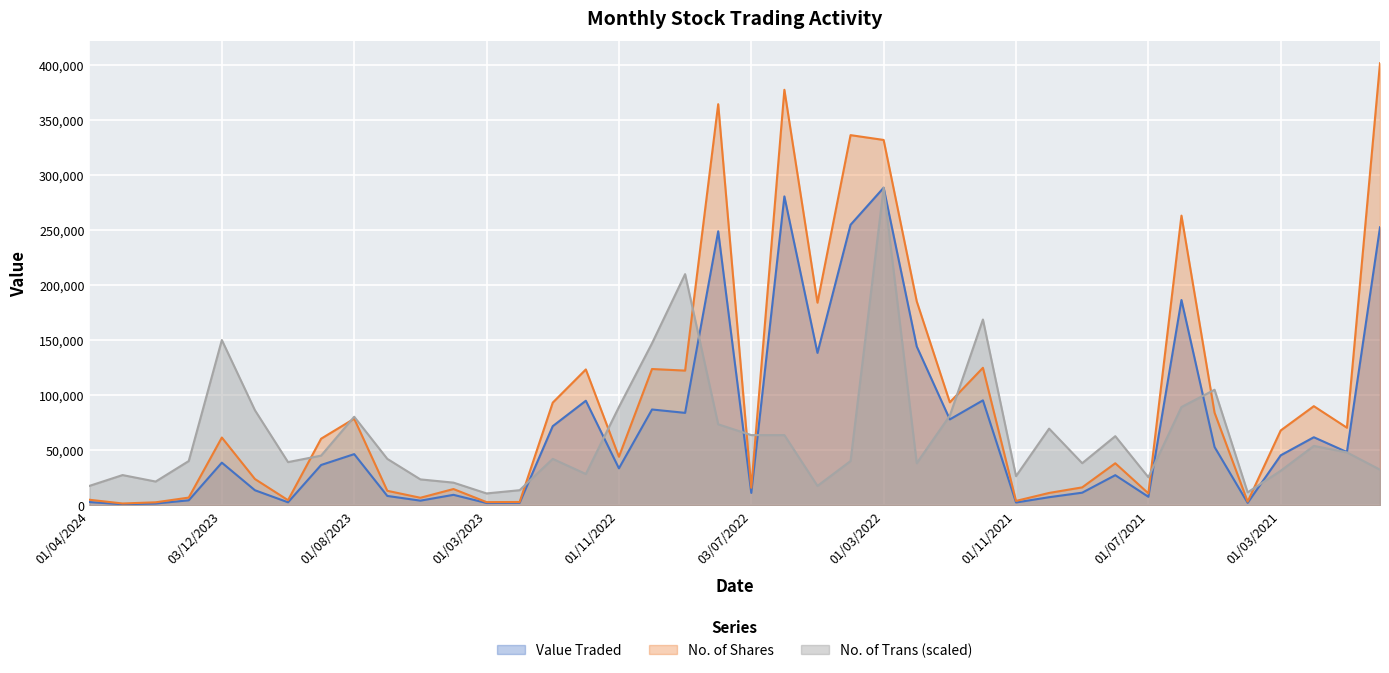

List the series in order of their peak value, highest first.

No. of Shares, Value Traded, No. of Trans